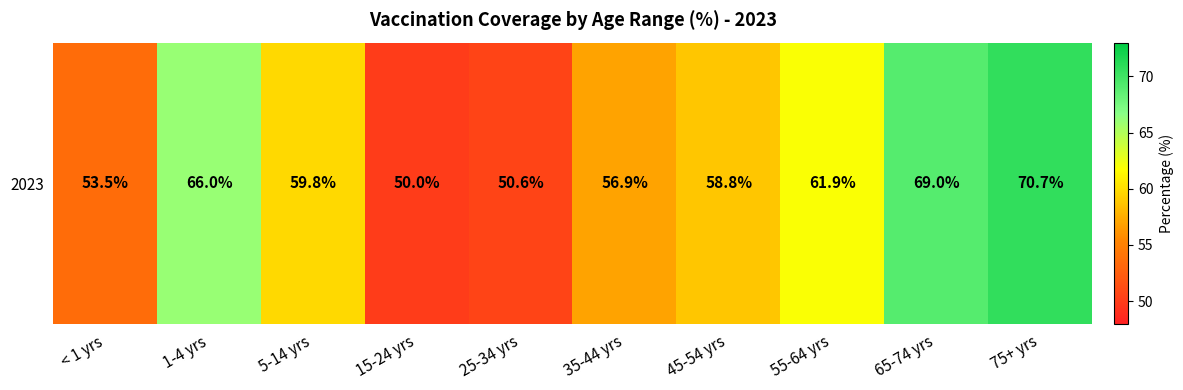

At which category does the chart reach its peak across all series?

75+ yrs